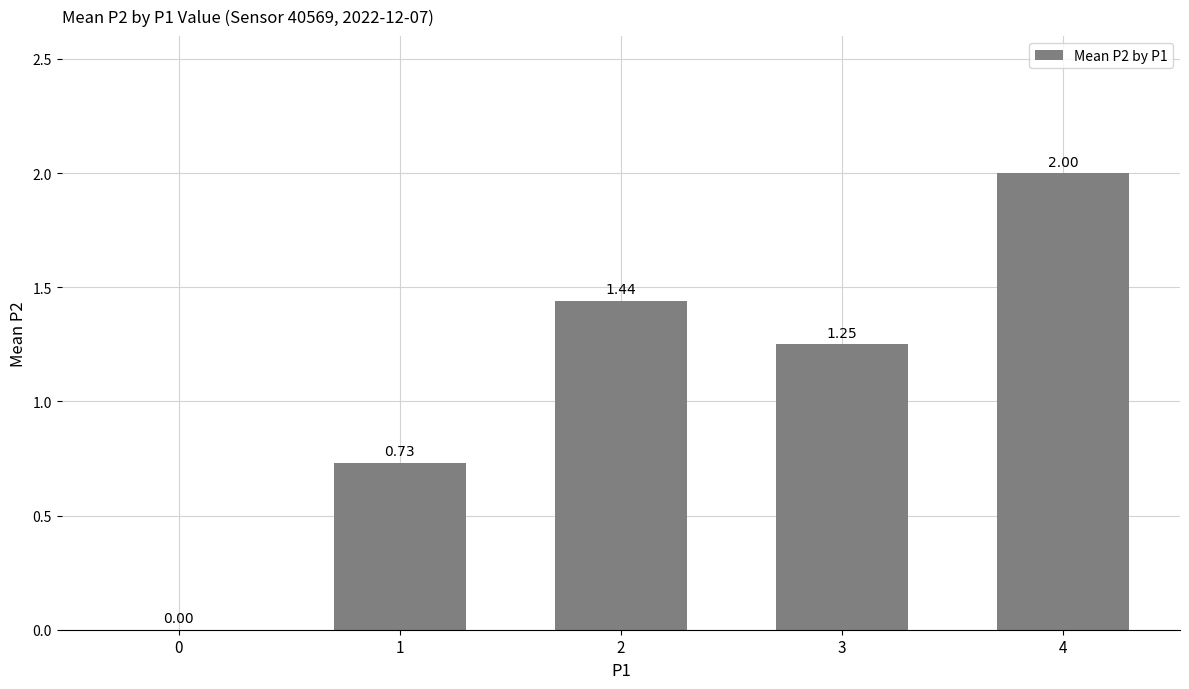

What is the change in value from 1 to 2?

+0.7